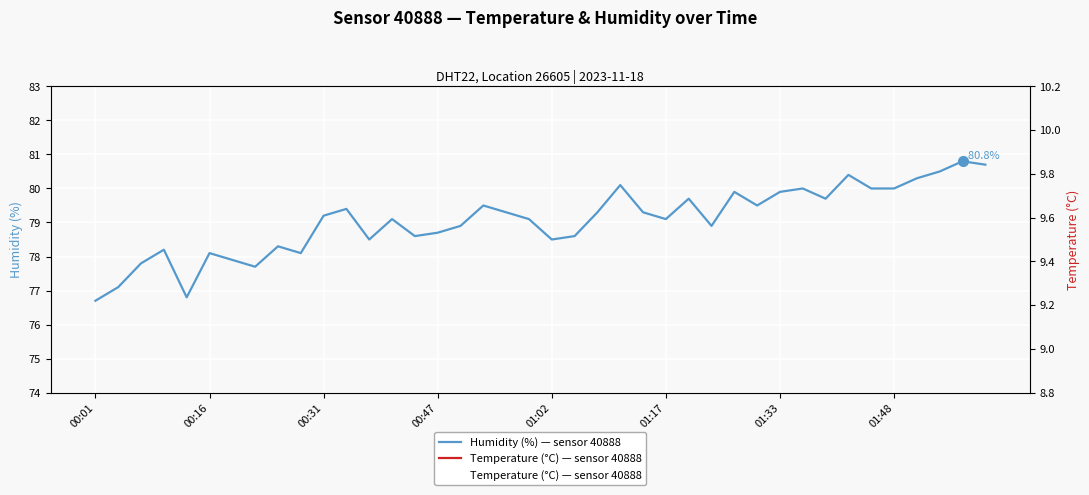

At which label does Humidity (%) — sensor 40888 reach its minimum?

00:01